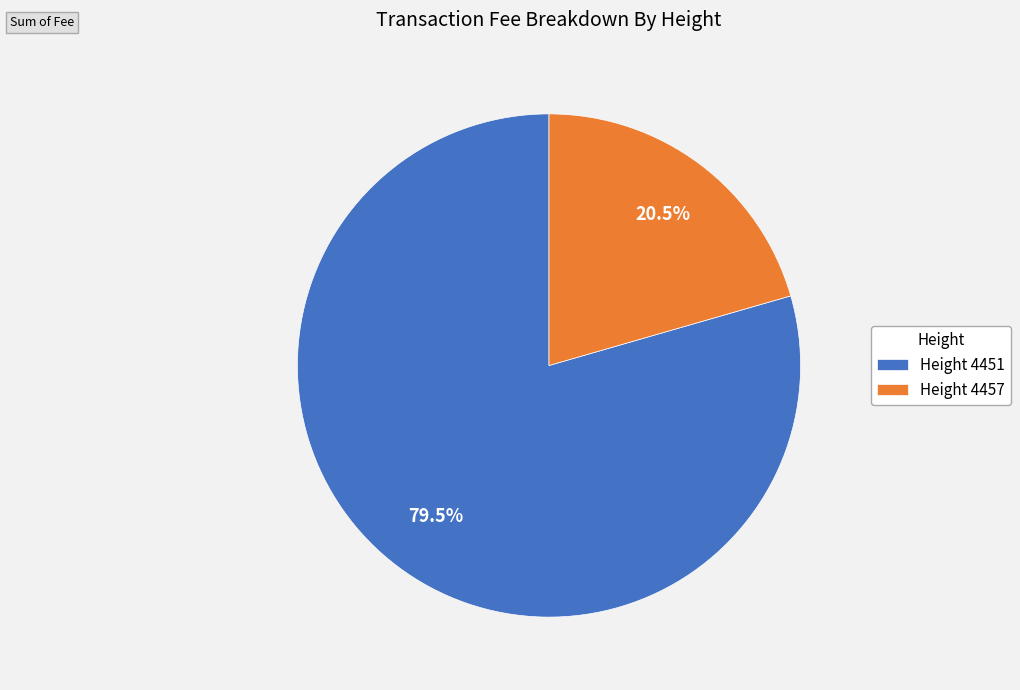

Rank the categories by value from highest to lowest.

Height 4451, Height 4457